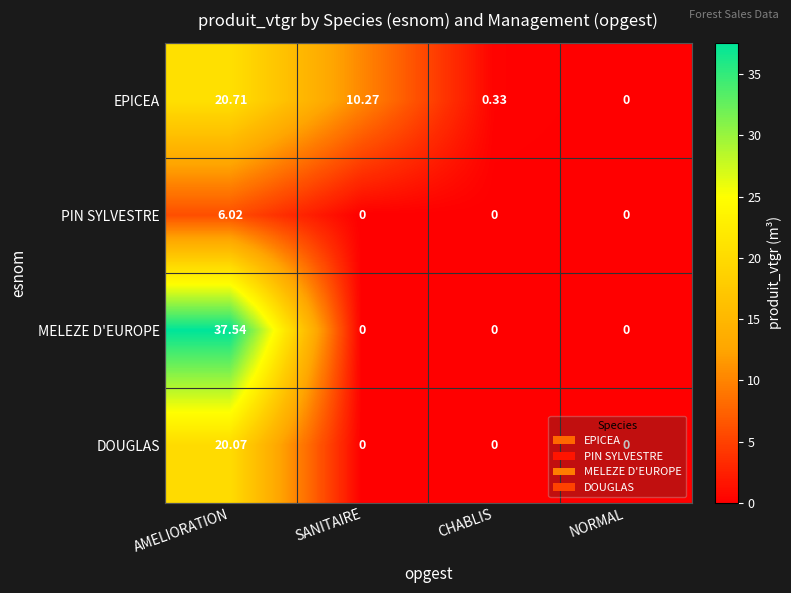

At which label does DOUGLAS reach its peak?

AMELIORATION